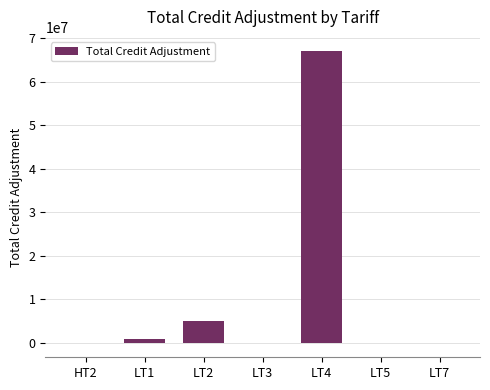

What is the greatest value displayed?

66998146.1